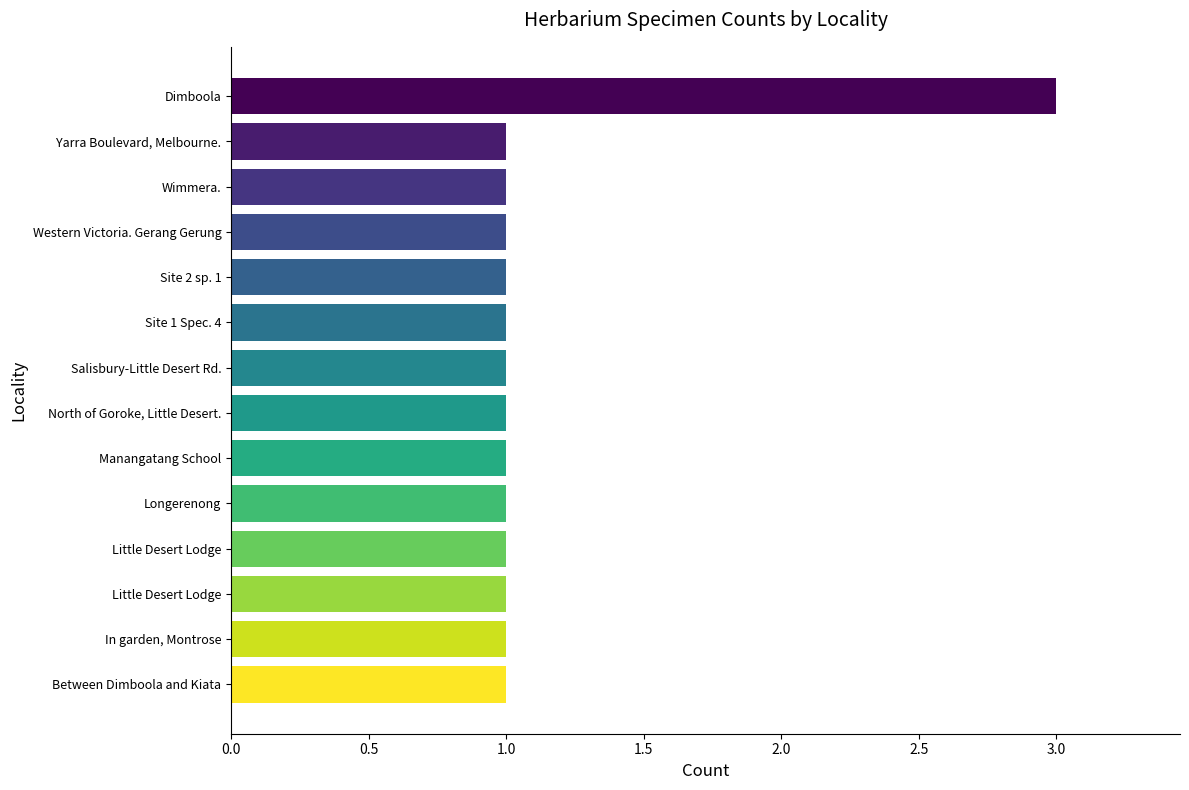

How many series are shown in this chart?

1